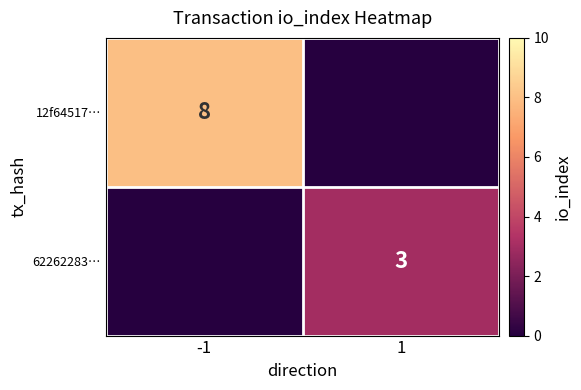

Is it true that 62262283… equals 3 at 1?

True